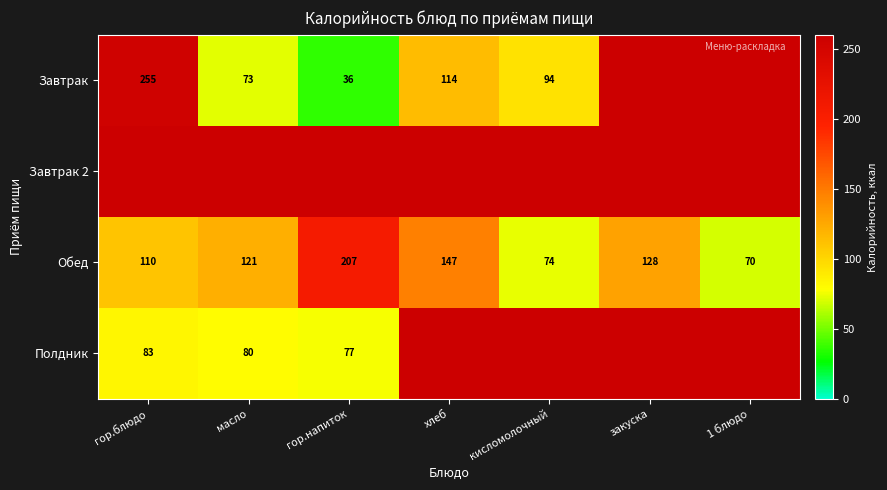

At which label does Обед reach its peak?

гор.напиток